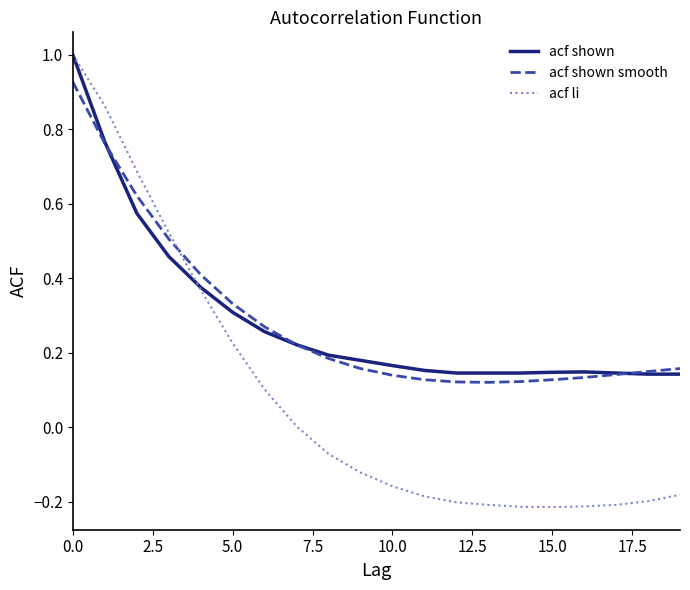

Which series has the widest spread of values?

acf li